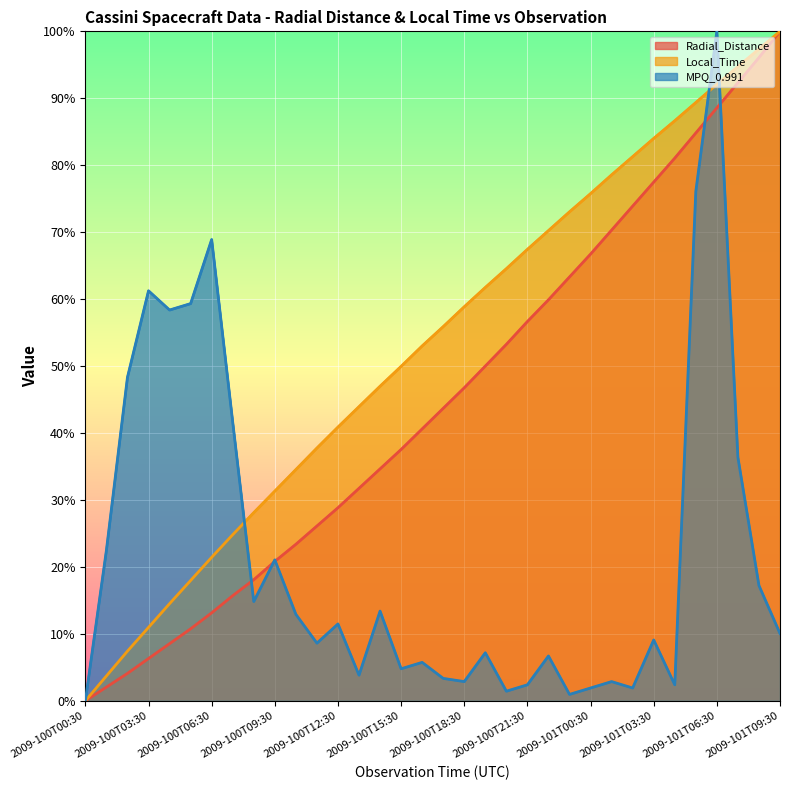

The Radial_Distance series shows 0.4 at 17. True or false?

True